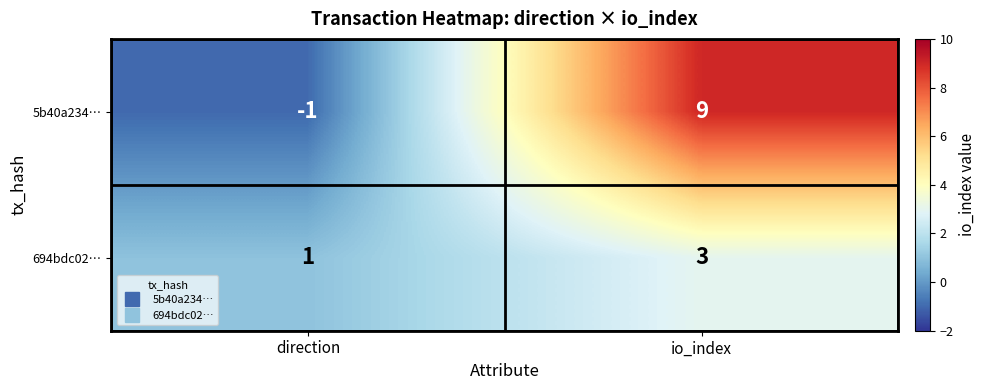

What is the sum of the 5b40a234… values at direction and io_index?

8